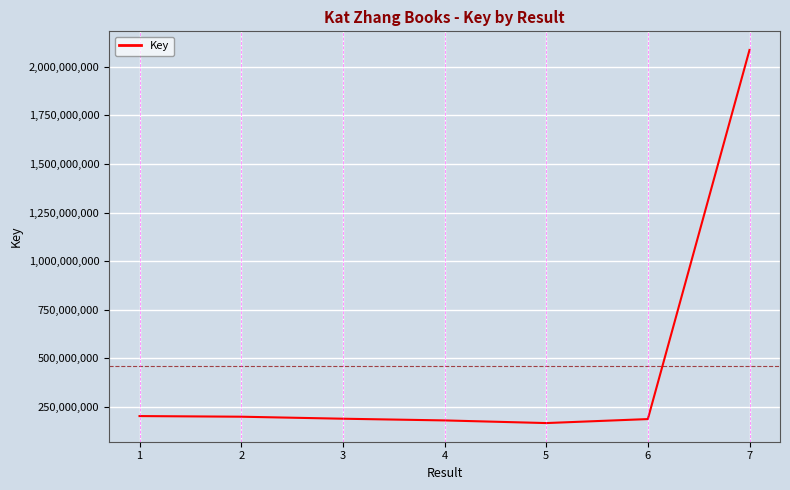

What is the sum of all values?

3211107623